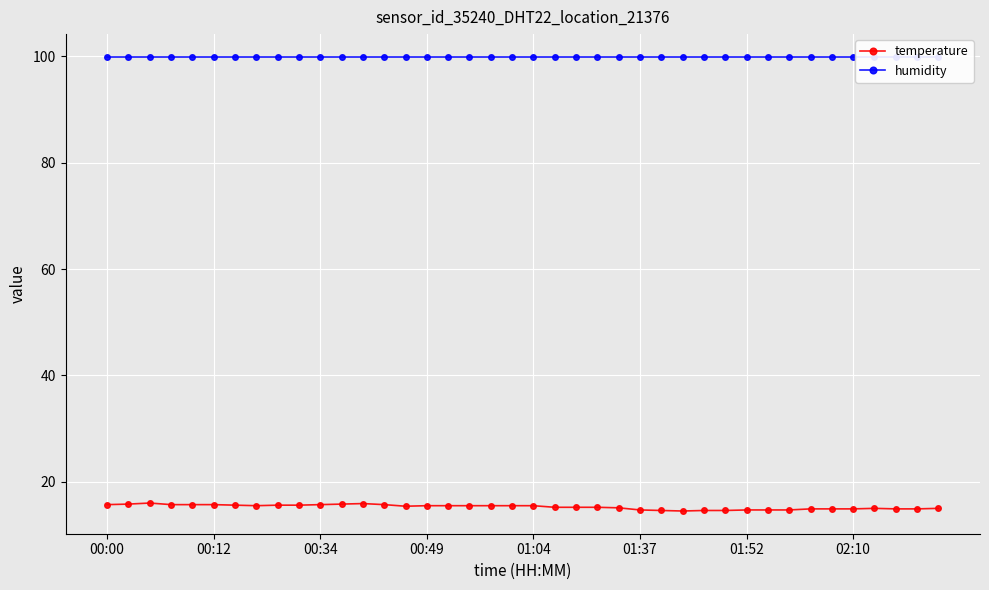

True or false: temperature has a value of 7.5 at 01:04.

False